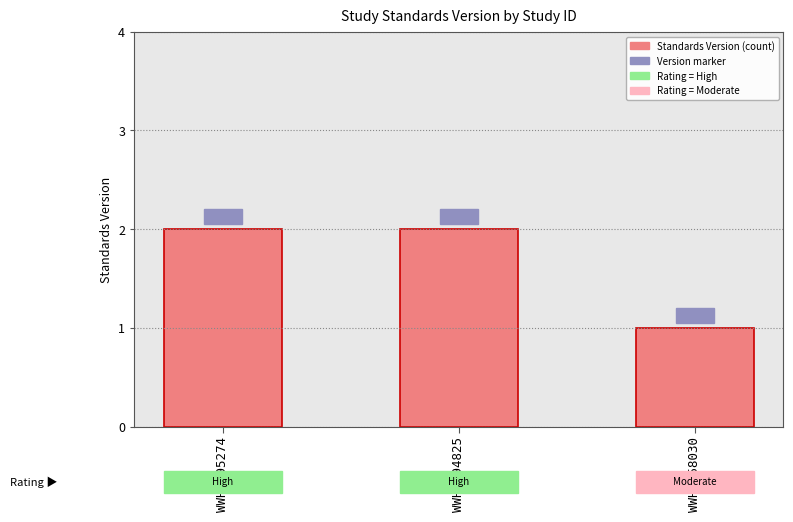

What is the value of the 1st bar from the left?

2